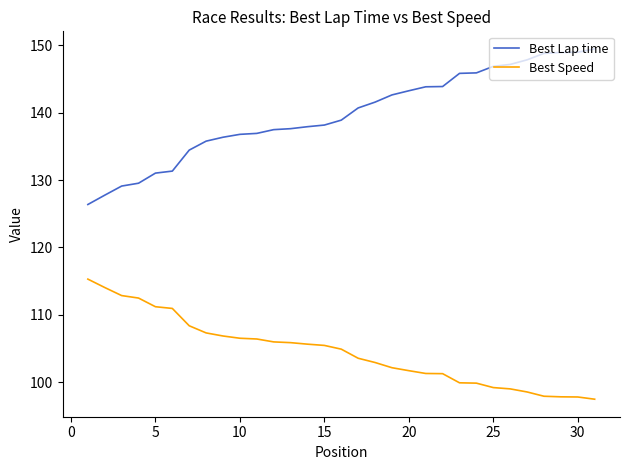

List the series in order of their overall mean, highest first.

Best Lap time, Best Speed